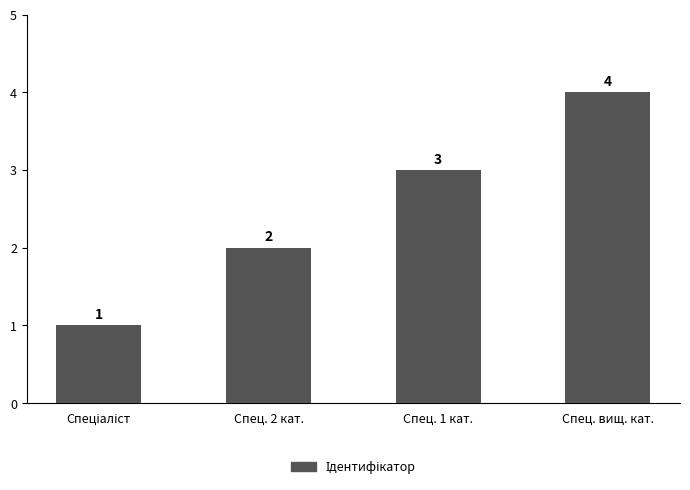

What is the greatest value displayed?

4